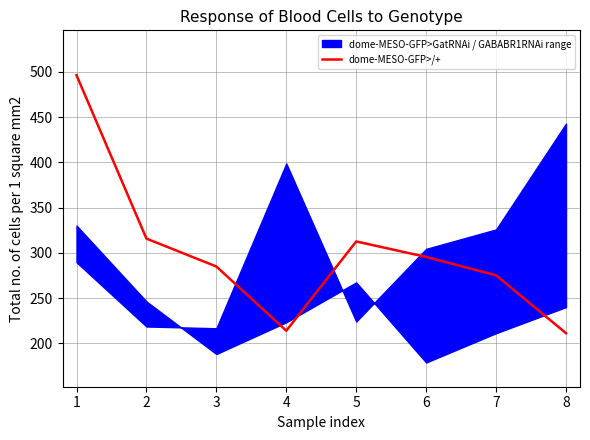

What is the difference between the maximum and minimum values?

285.2